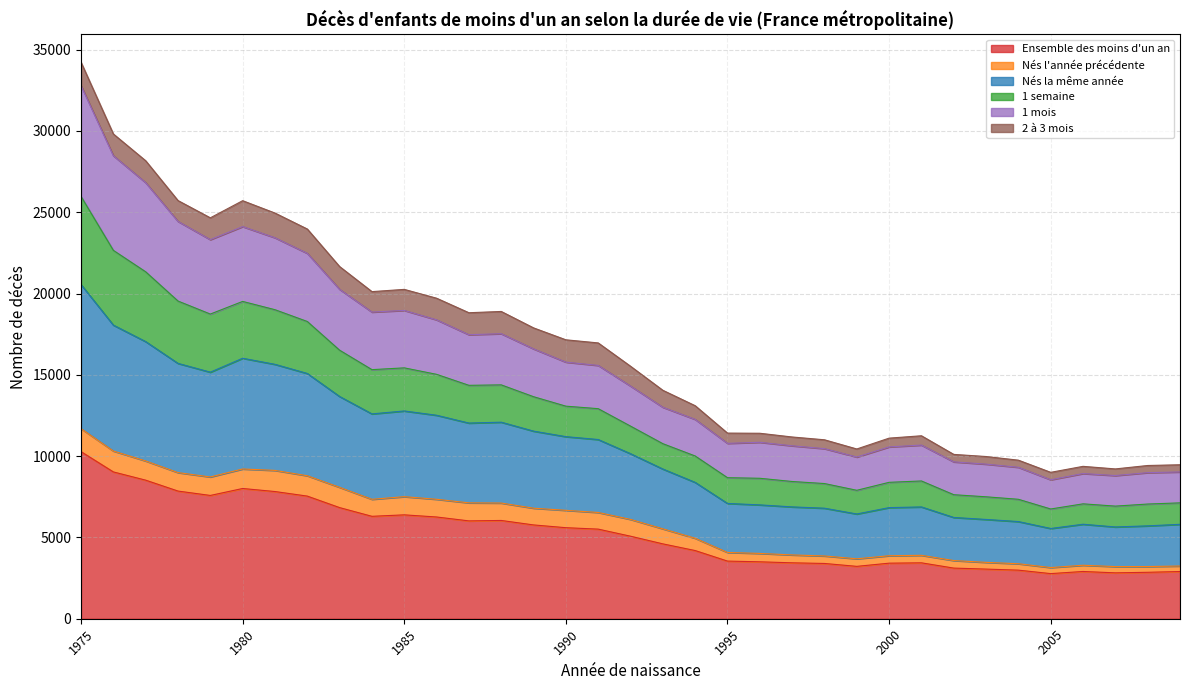

True or false: Ensemble des moins d'un an and Nés la même année intersect in this chart.

False